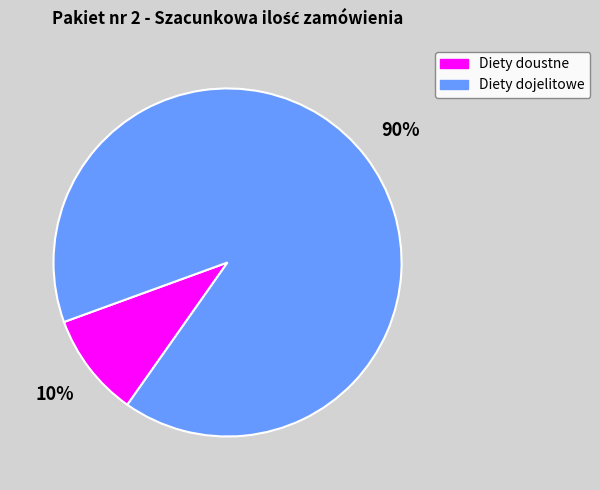

Count the number of slices in the pie.

2